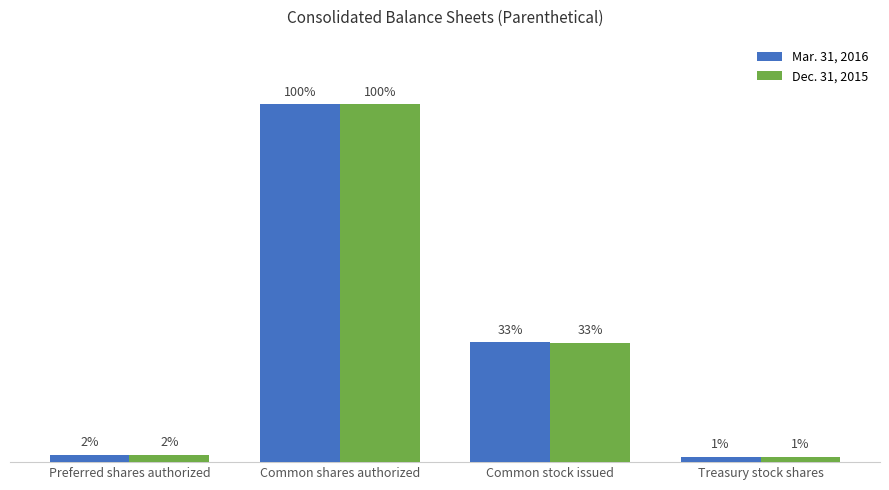

What are all the series names shown in the legend?

Mar. 31, 2016, Dec. 31, 2015